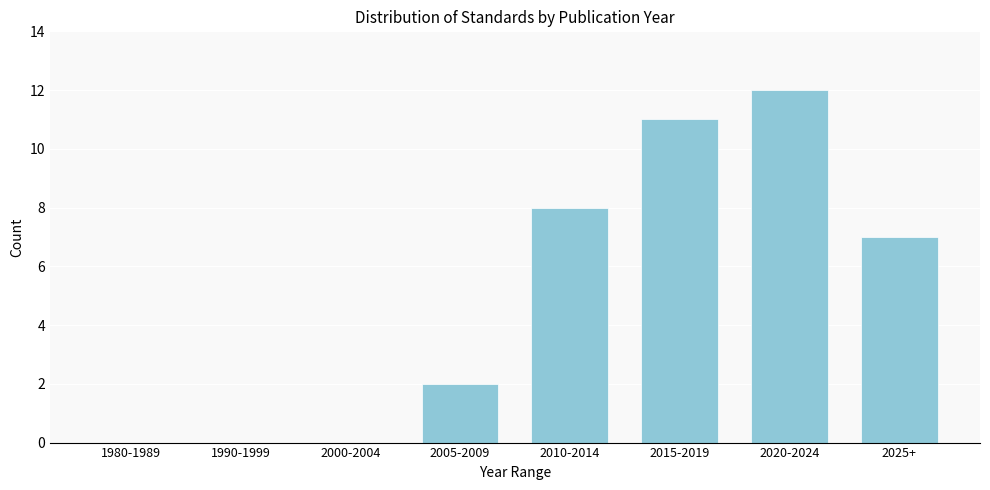

Reading left to right, what are all the values shown in this chart?

1980-1989=0	1990-1999=0	2000-2004=0	2005-2009=2	2010-2014=8	2015-2019=11	2020-2024=12	2025+=7